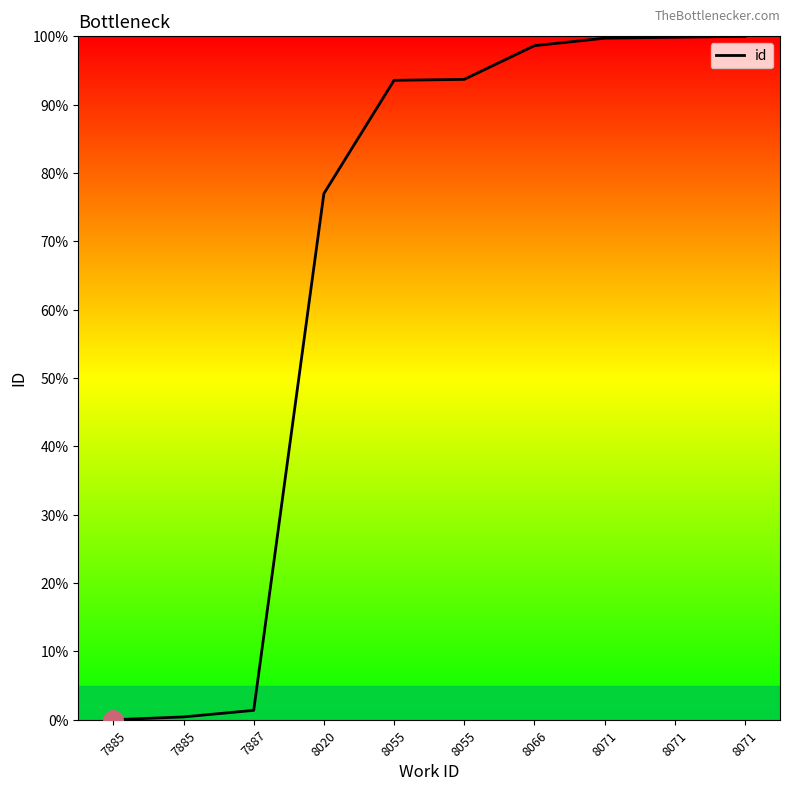

What is the change in value from 7887 to 8071?

+98.4